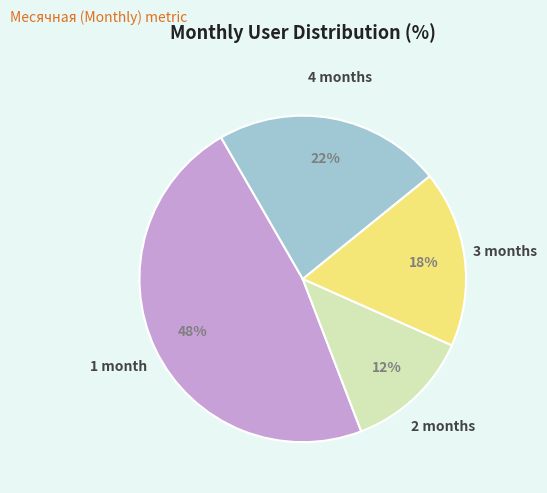

To the nearest percent, what is the average slice percentage?

25%